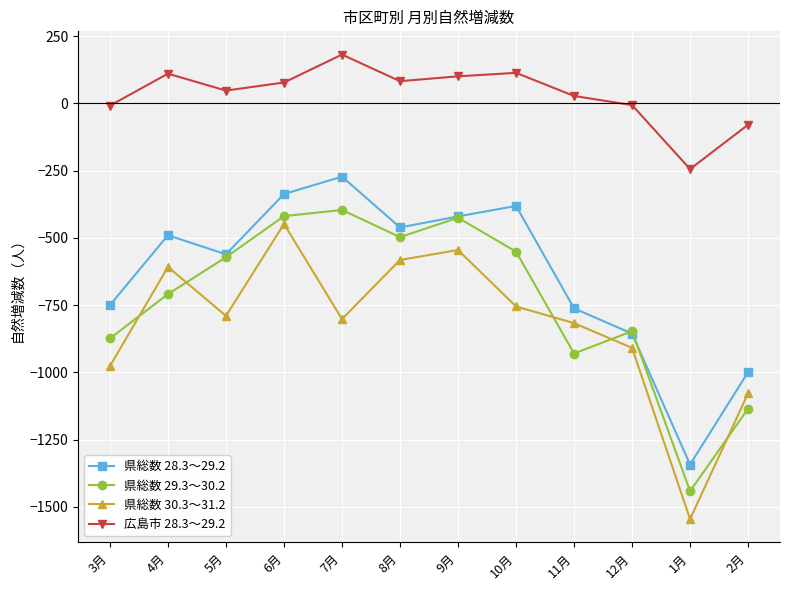

Which category has the lowest value across all series?

1月